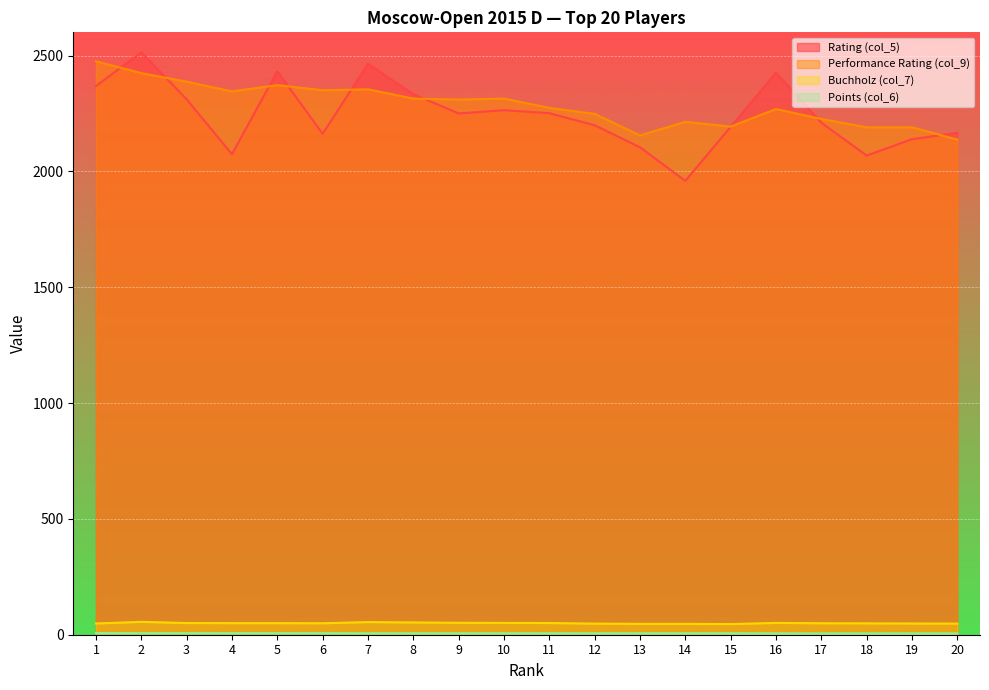

Reading left to right, transcribe all the data shown in this chart.

Rating (col_5): 2368.0	2514.0	2311.0	2074.0	2432.0	2162.0	2464.0	2333.0	2250.0	2264.0	2251.0	2199.0	2104.0	1959.0	2192.0	2426.0	2210.0	2068.0	2139.0	2166.0
Performance Rating (col_9): 2475.0	2424.0	2387.0	2345.0	2372.0	2350.0	2354.0	2314.0	2310.0	2314.0	2274.0	2248.0	2155.0	2214.0	2193.0	2269.0	2226.0	2190.0	2190.0	2137.0
Buchholz (col_7): 48.5	55.5	50.5	50.0	50.0	49.5	54.5	53.0	51.5	51.0	50.5	48.0	47.0	47.0	46.0	51.0	49.5	49.0	48.5	48.0
Points (col_6): 7.5	7.0	7.0	7.0	7.0	7.0	6.5	6.5	6.5	6.5	6.5	6.5	6.5	6.5	6.5	6.0	6.0	6.0	6.0	6.0